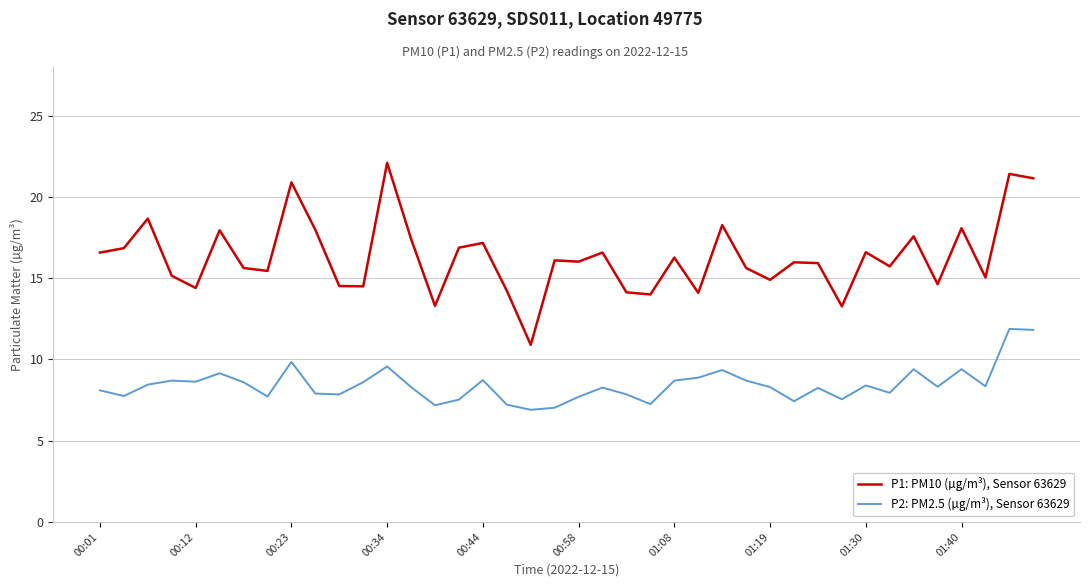

What is the sum of all P2: PM2.5 (µg/m³), Sensor 63629 values?

337.5